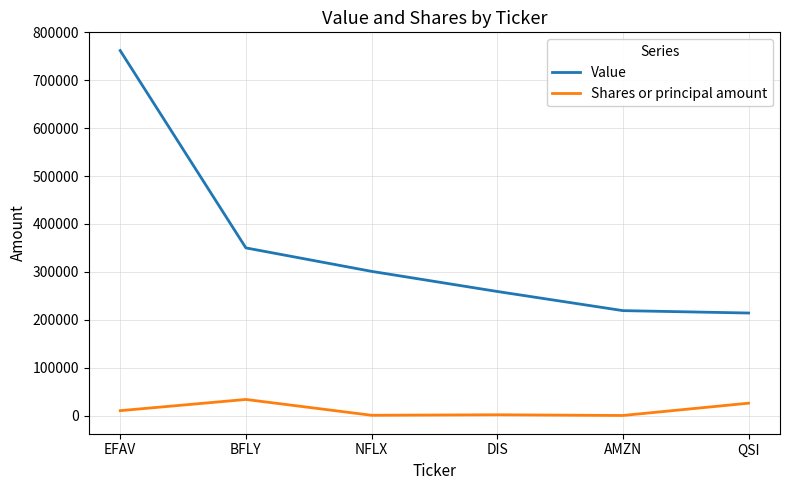

True or false: Value and Shares or principal amount cross at least once.

False